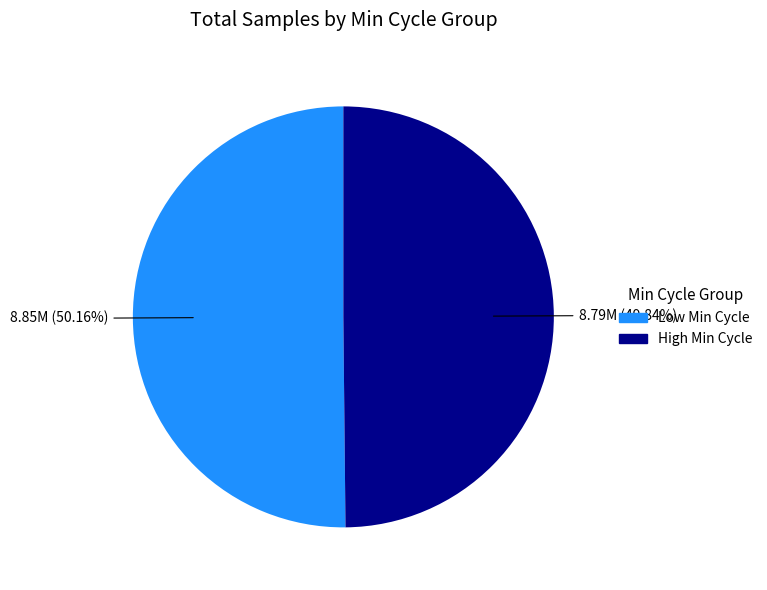

Is there any slice that represents more than half of the pie?

Yes